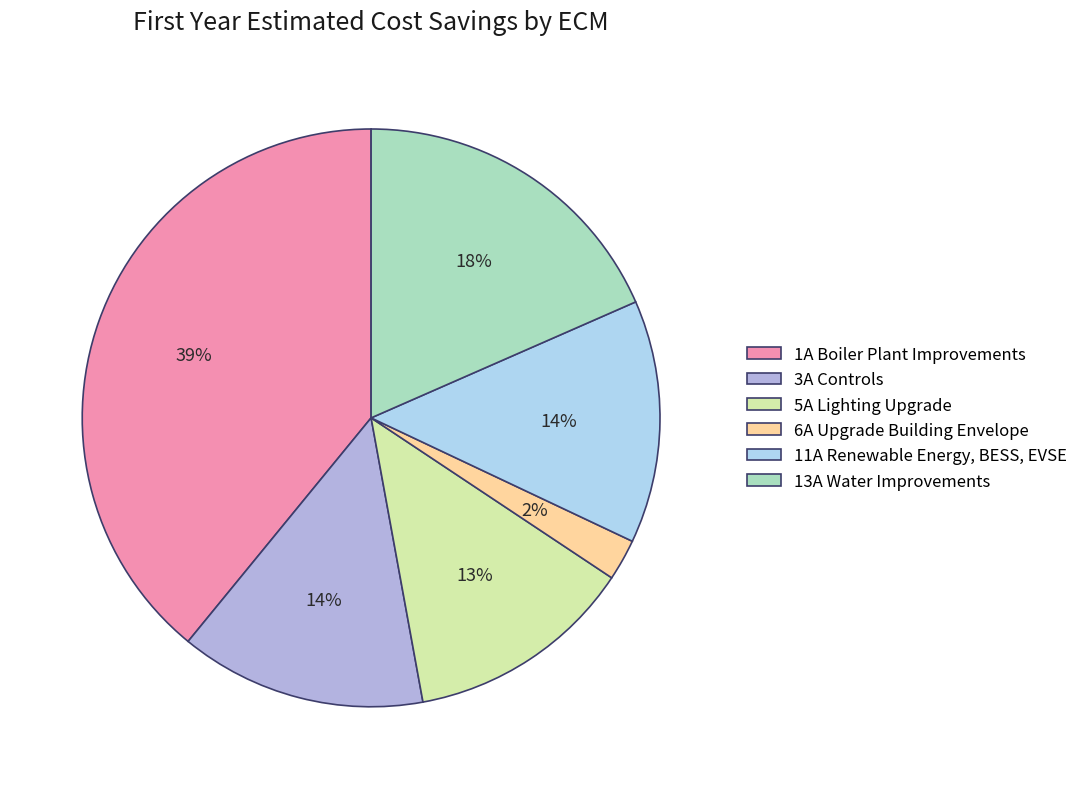

Which has a higher value, 1A Boiler Plant Improvements or 11A Renewable Energy, BESS, EVSE?

1A Boiler Plant Improvements